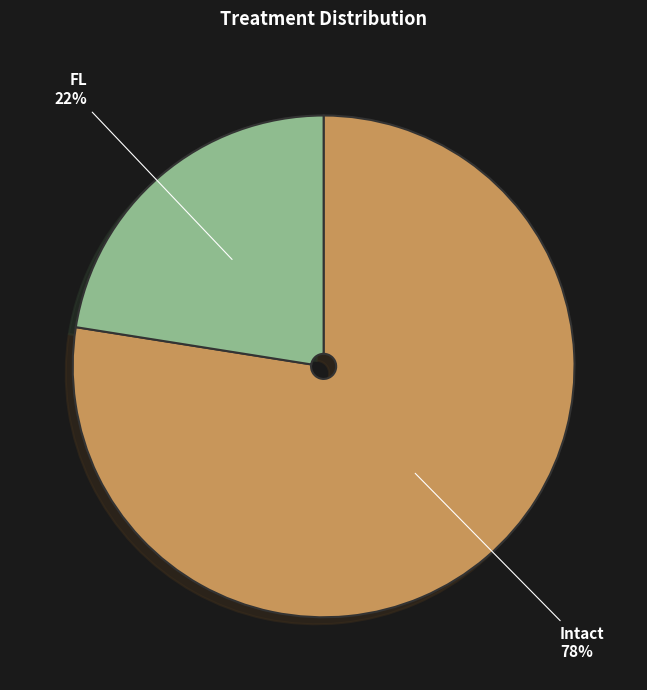

To the nearest percent, what is the average slice percentage?

50%